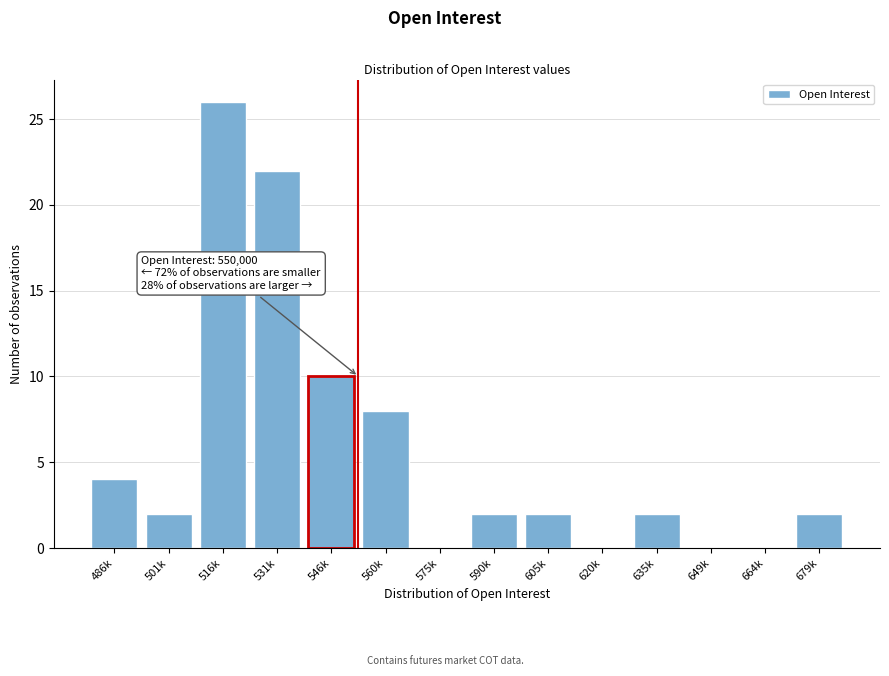

Reading left to right, extract all data points from this chart.

486k=4	501k=2	516k=26	531k=22	546k=10	560k=8	575k=0	590k=2	605k=2	620k=0	635k=2	649k=0	664k=0	679k=2